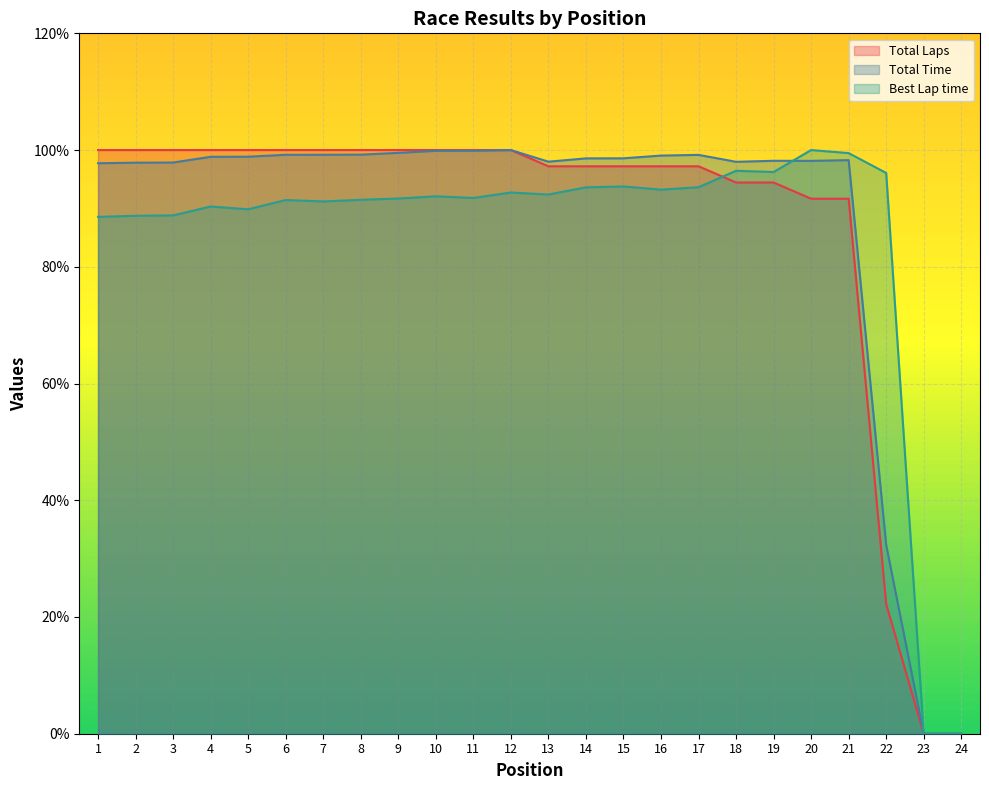

Reading right to left, what are all the values shown in this chart?

Total Laps: 0.0	0.0	22.2	91.7	91.7	94.4	94.4	97.2	97.2	97.2	97.2	97.2	100.0	100.0	100.0	100.0	100.0	100.0	100.0	100.0	100.0	100.0	100.0	100.0
Total Time: 0.0	0.0	32.3	98.3	98.1	98.2	98.0	99.2	99.1	98.6	98.6	98.0	100.0	99.9	99.9	99.5	99.2	99.2	99.2	98.9	98.8	97.9	97.8	97.7
Best Lap time: 0.0	0.0	96.1	99.5	100.0	96.2	96.5	93.6	93.2	93.8	93.6	92.4	92.7	91.8	92.1	91.7	91.5	91.2	91.4	89.9	90.3	88.8	88.7	88.6